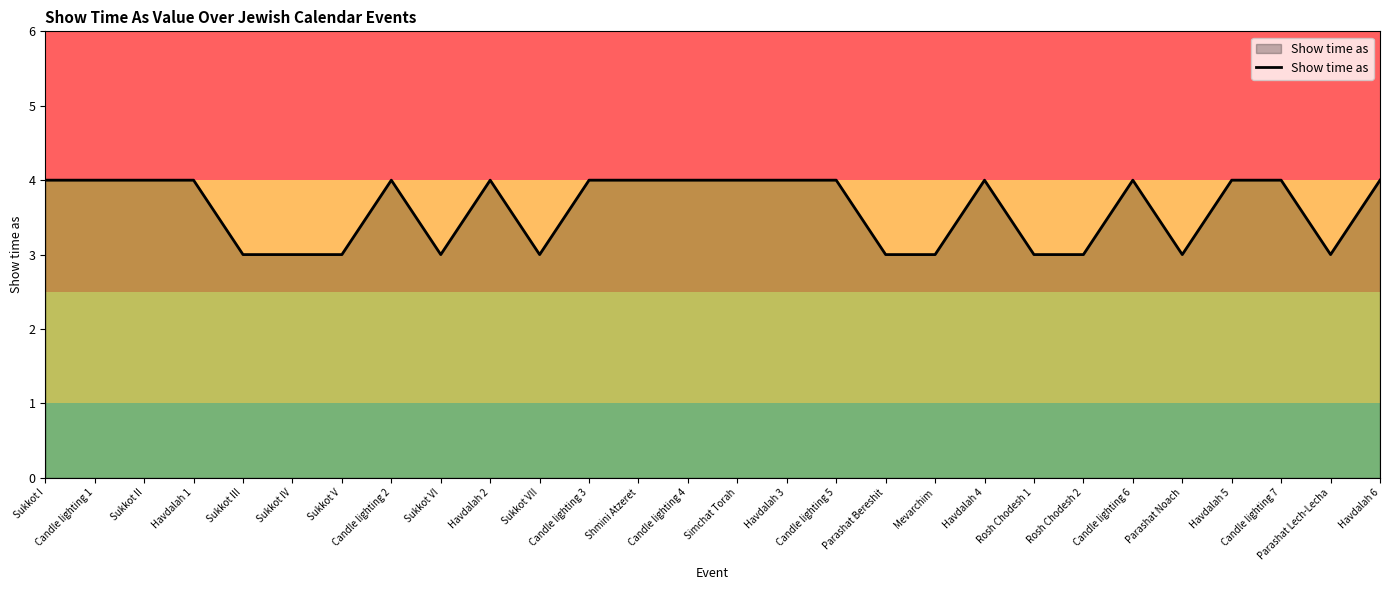

True or false: the data shows 6 at Sukkot II.

False